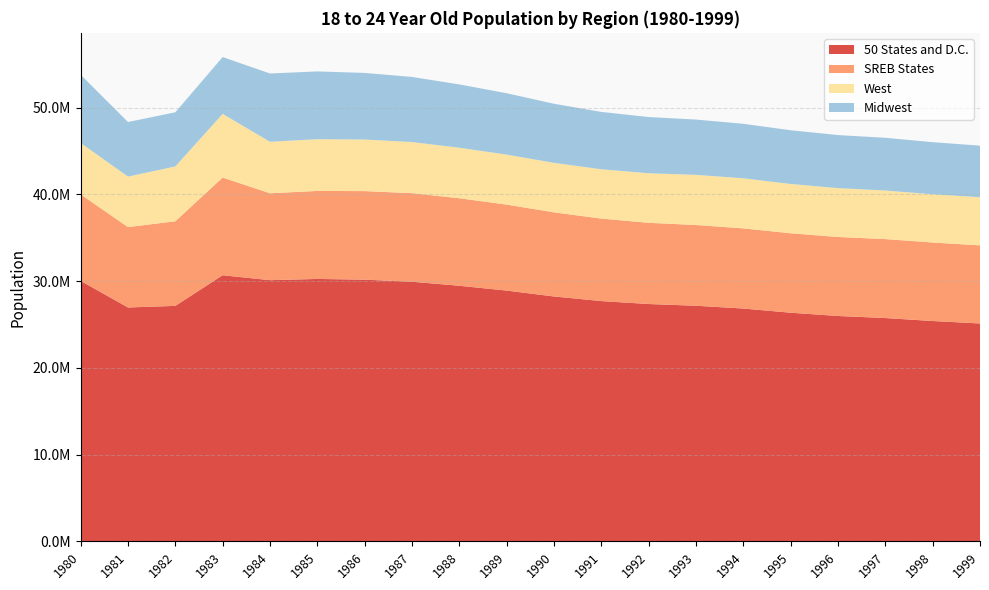

Reading left to right, what are all the values shown in this chart?

50 States and D.C.: 1980=30022207	1981=26956190	1982=27141150	1983=30672088	1984=30103067	1985=30245067	1986=30161695	1987=29923030	1988=29460566	1989=28902109	1990=28226369	1991=27693044	1992=27354957	1993=27156248	1994=26834844	1995=26352263	1996=25976042	1997=25739925	1998=25396776	1999=25112313
SREB States: 1980=9968581	1981=9264776	1982=9751276	1983=11260205	1984=10015483	1985=10142582	1986=10206516	1987=10207964	1988=10085026	1989=9911810	1990=9695532	1991=9507299	1992=9359351	1993=9304291	1994=9237872	1995=9156870	1996=9105318	1997=9097558	1998=9048752	1999=9003065
West: 1980=5922128	1981=5819940	1982=6318962	1983=7333739	1984=5937239	1985=5961956	1986=5942964	1987=5893196	1988=5818592	1989=5761396	1990=5701248	1991=5683486	1992=5710125	1993=5780756	1994=5770221	1995=5681537	1996=5629549	1997=5598392	1998=5557302	1999=5549063
Midwest: 1980=7871610	1981=6290278	1982=6240320	1983=6550428	1984=7869329	1985=7812779	1986=7678515	1987=7501621	1988=7300133	1989=7073318	1990=6812195	1991=6610752	1992=6479778	1993=6373507	1994=6283463	1995=6190112	1996=6116380	1997=6076583	1998=6005033	1999=5942119